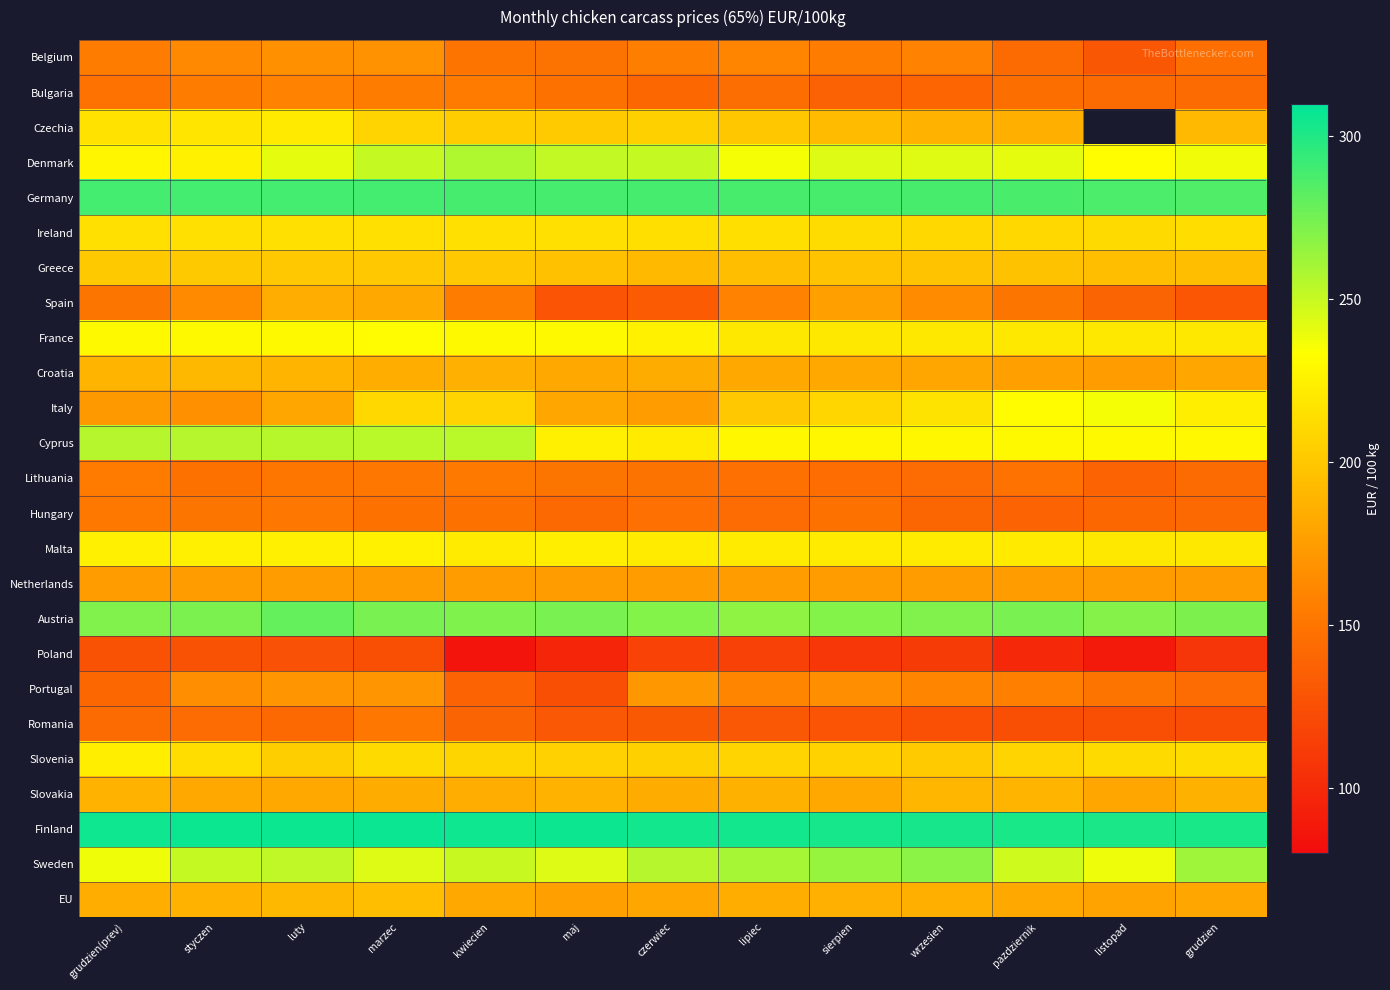

Between czerwiec and listopad, which is larger?

czerwiec